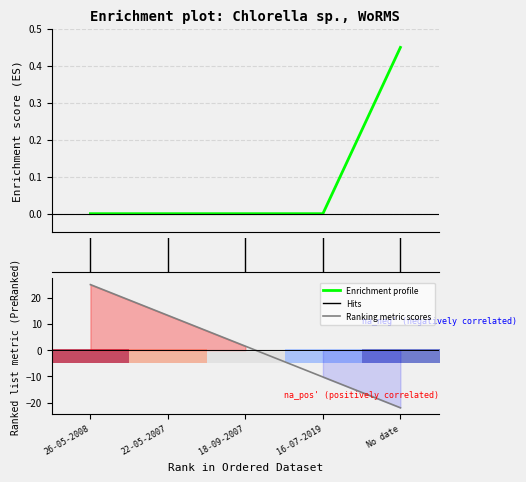

What position from the left is 18-09-2007?

3